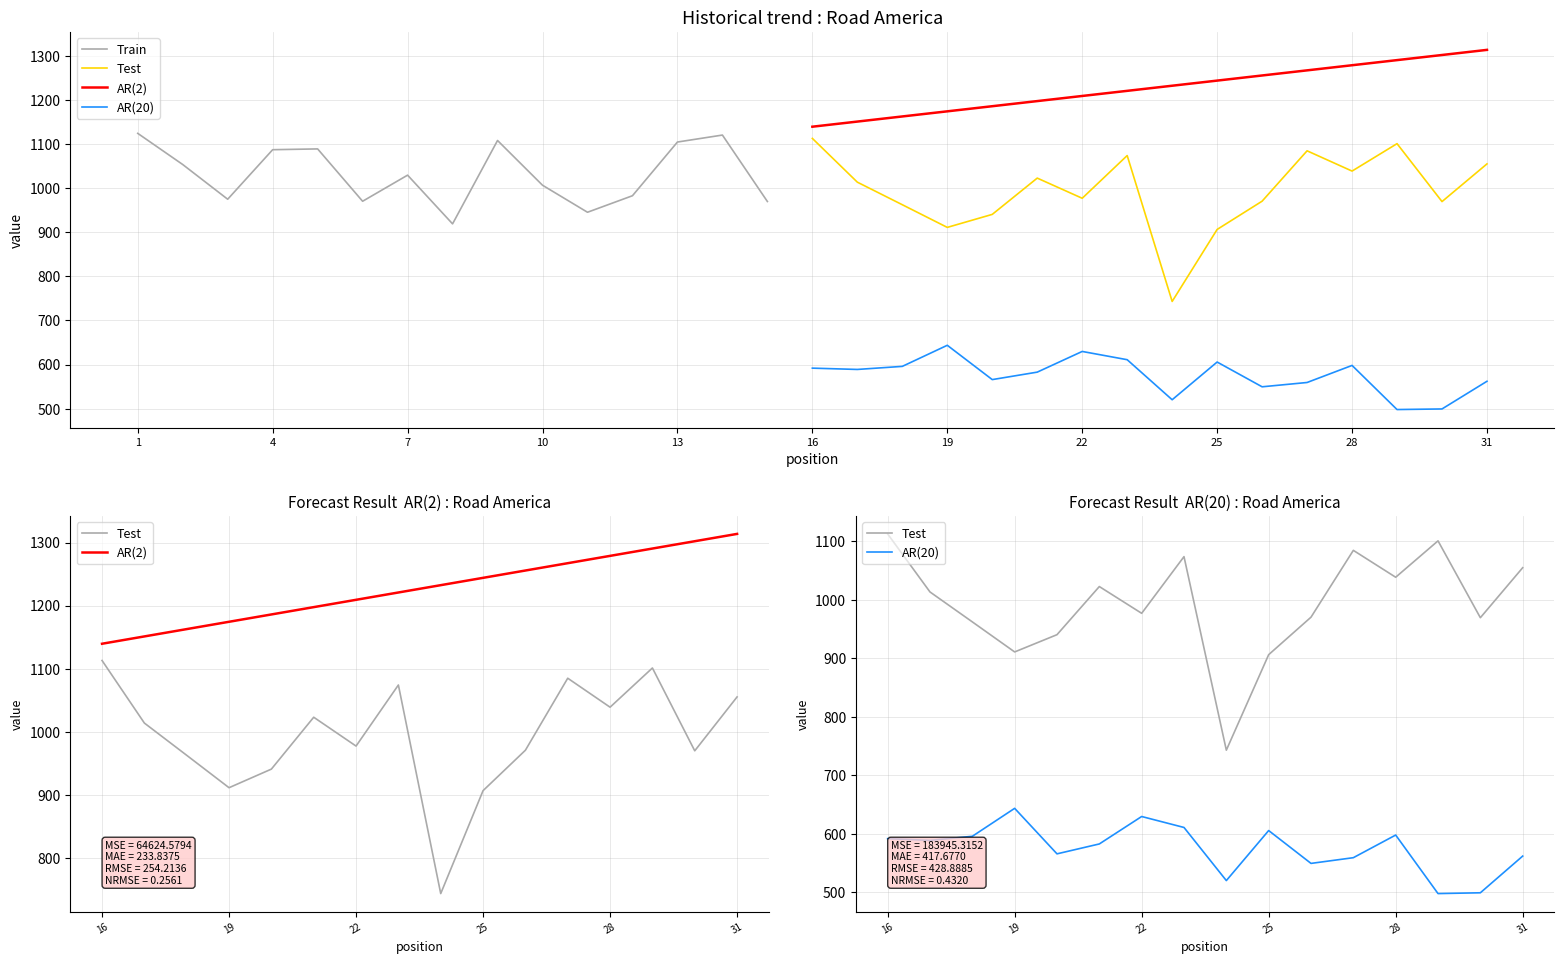

What is the maximum value for Total Time?

1124.3